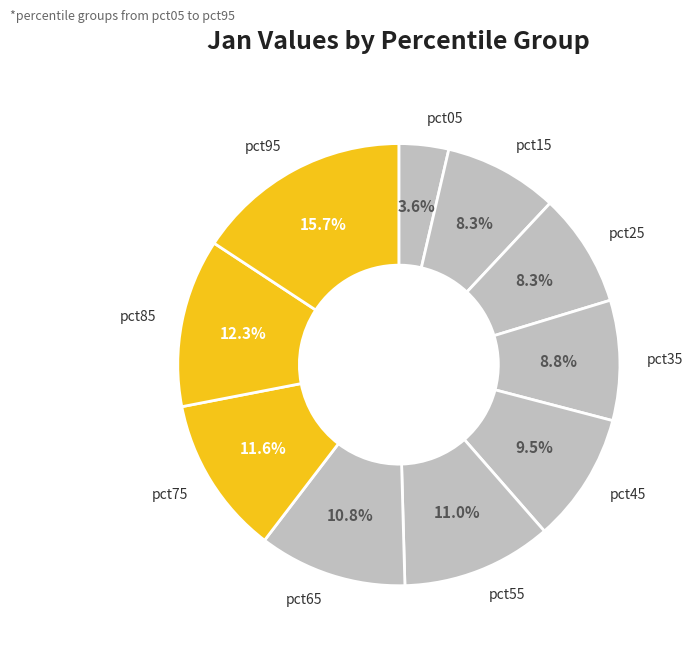

To the nearest percent, what percentage of the pie is pct15?

8%